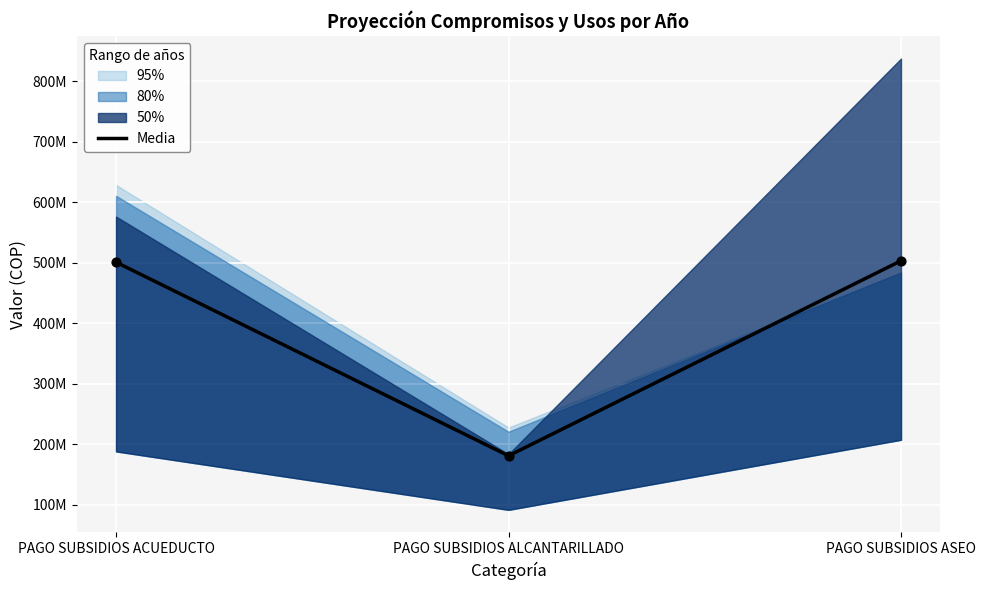

What is the ratio of the value at PAGO SUBSIDIOS ALCANTARILLADO to the value at PAGO SUBSIDIOS ASEO?

0.4